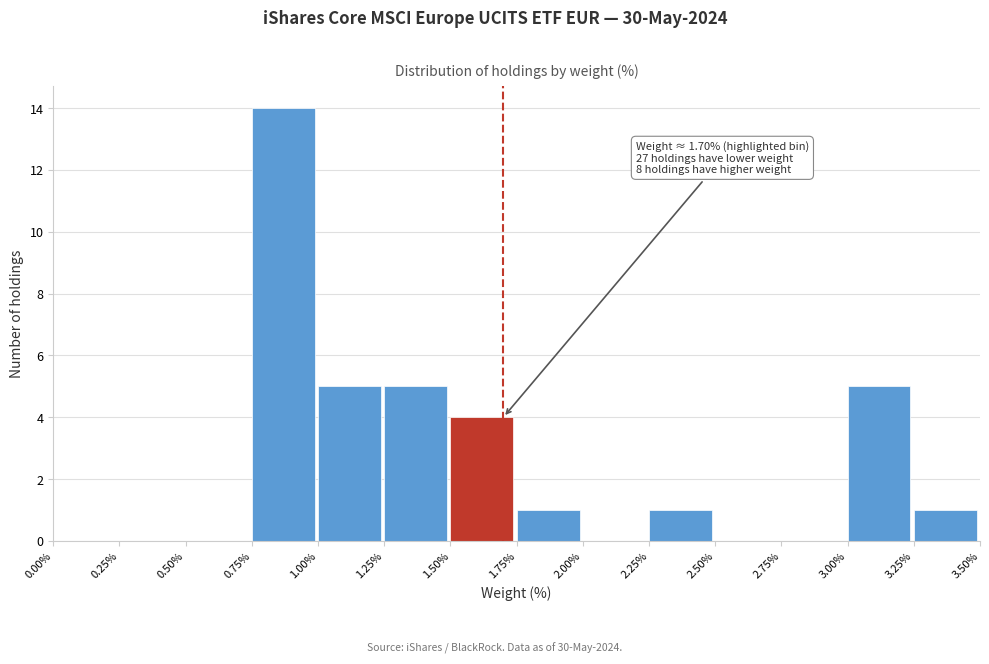

Which range on the x-axis has the tallest bar?

0.75% to 1.00%